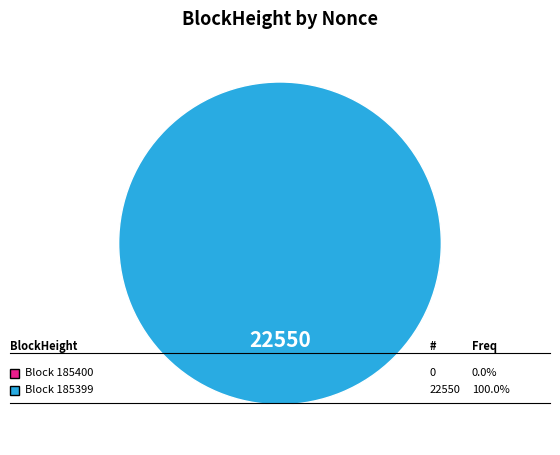

What is the largest slice in the pie chart?

185399